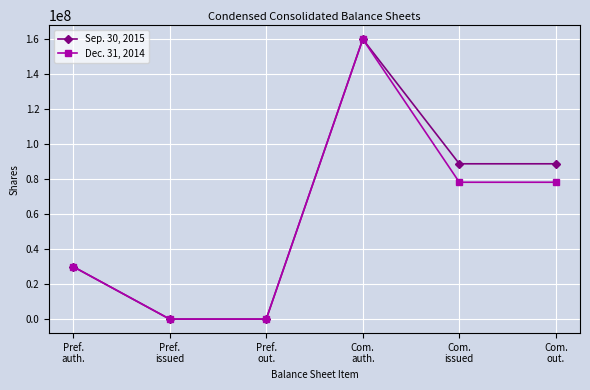

What is the maximum value shown in the chart?

160000000